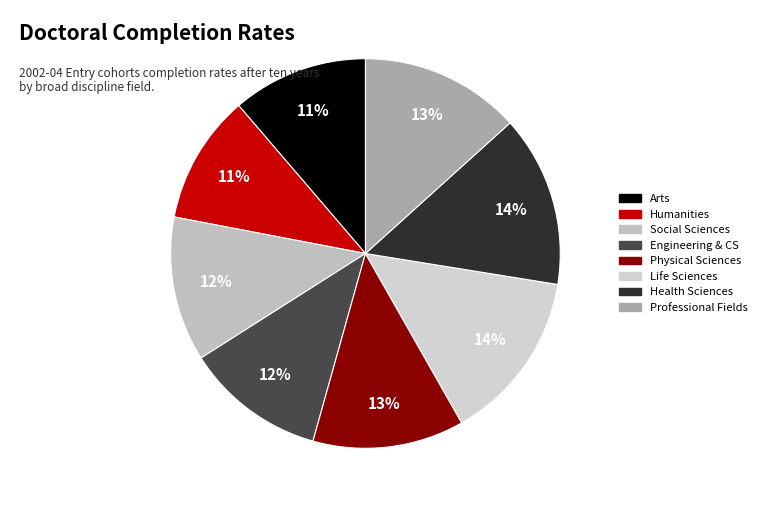

How many slices are in this pie chart?

8